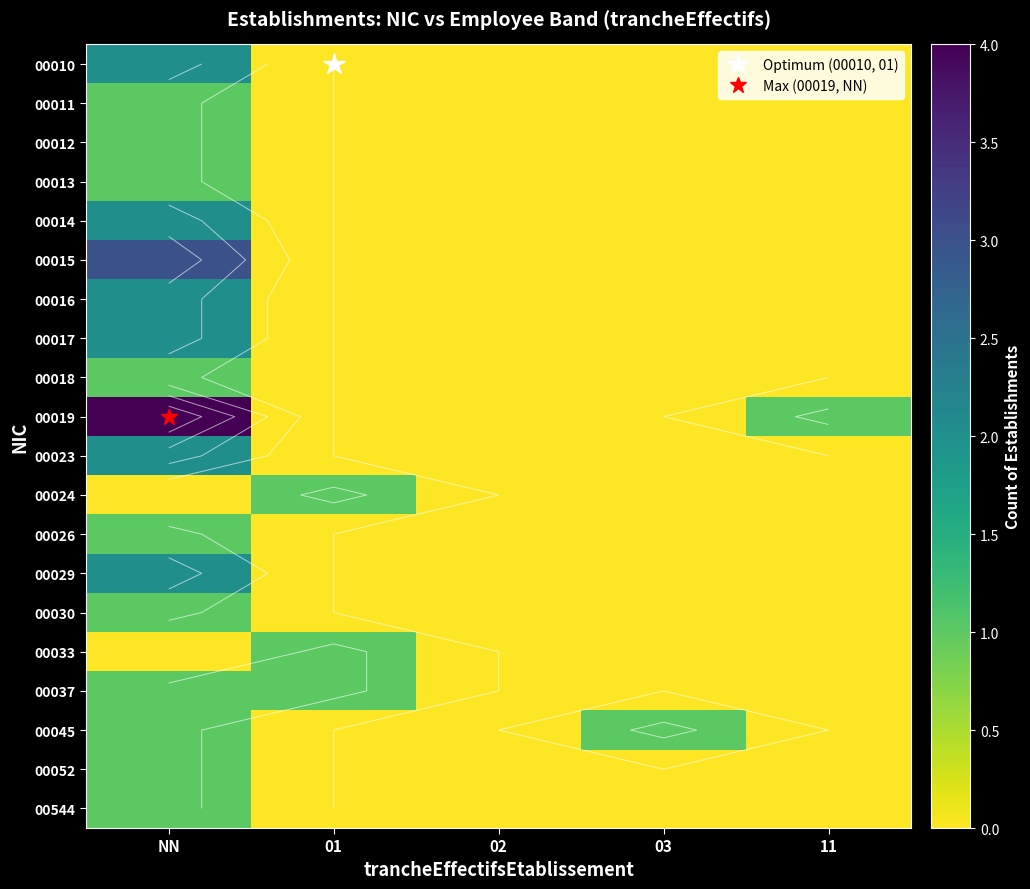

What is the total value across all series at 01?

3